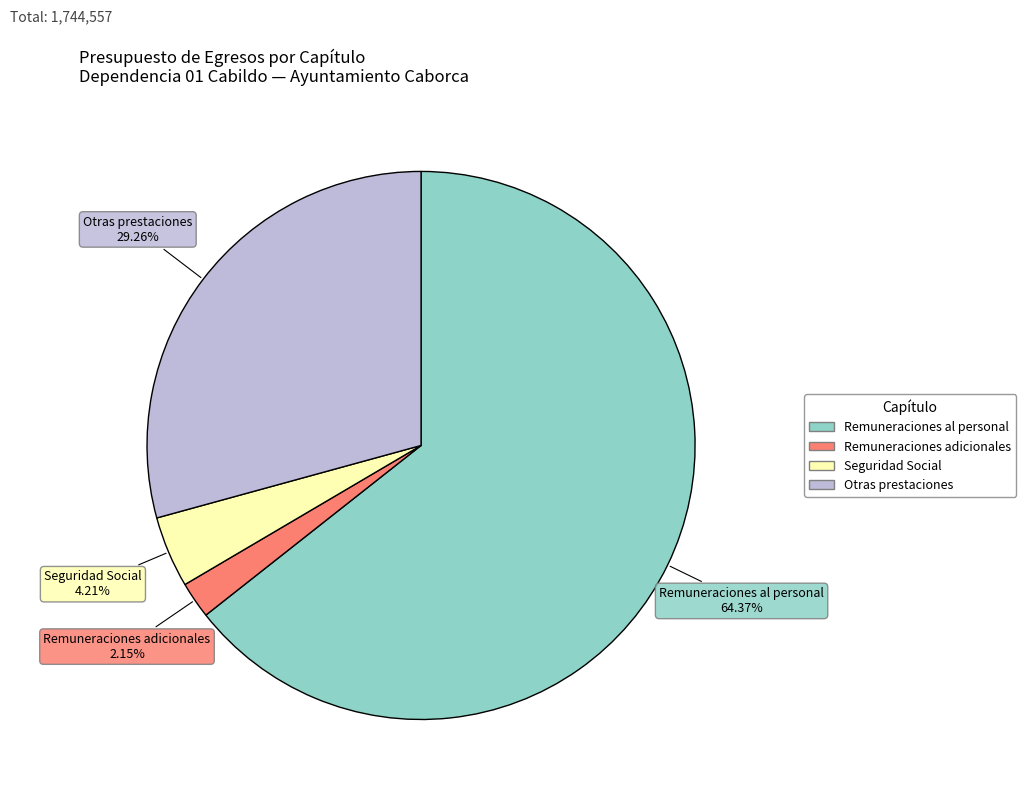

Is there any slice that represents more than half of the pie?

Yes